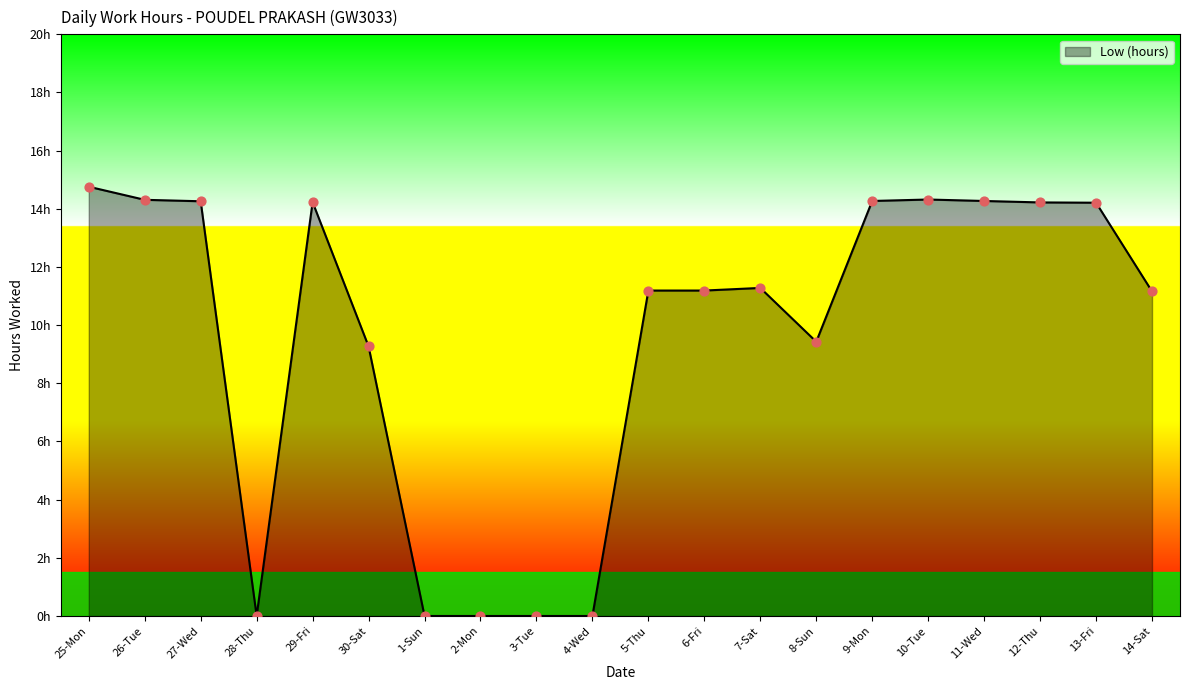

What is the change in value from 3-Tue to 13-Fri?

+14.2